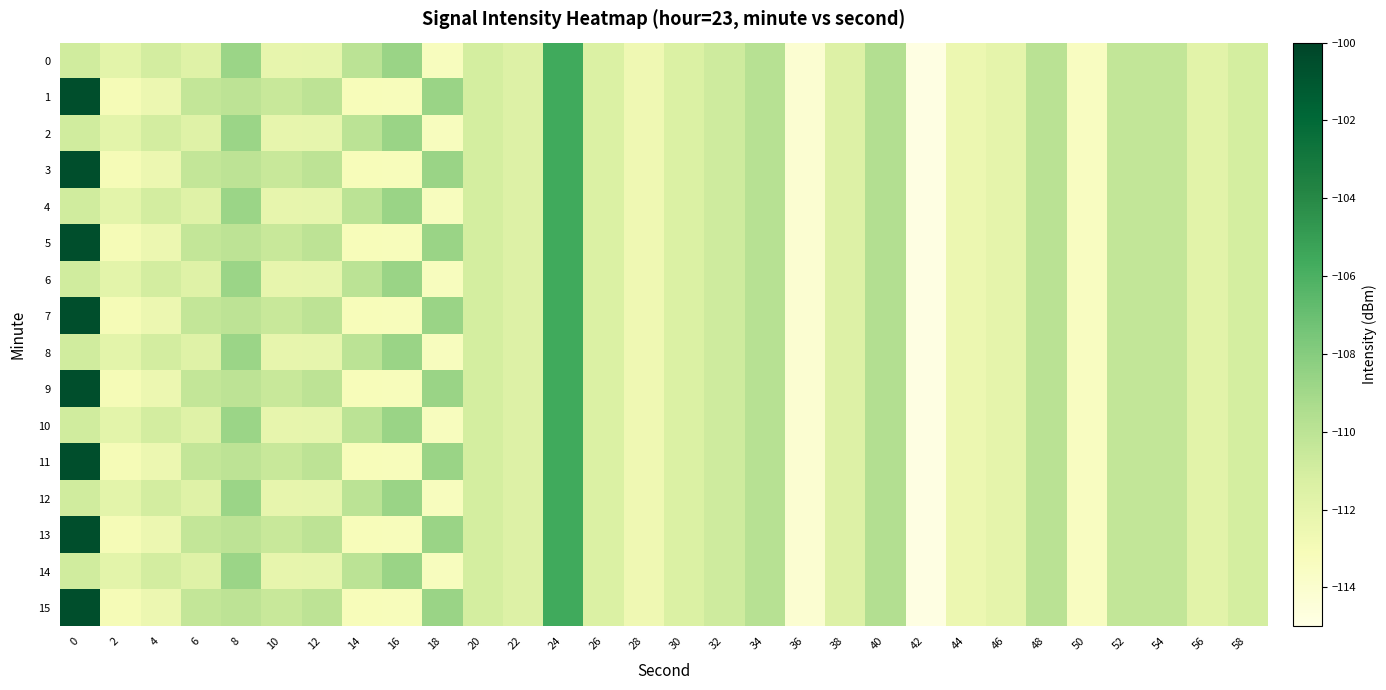

Reading right to left, extract all data points from this chart.

0: 58=-111.1	56=-111.8	54=-110.3	52=-110.3	50=-113.4	48=-109.9	46=-112.0	44=-112.4	42=-114.9	40=-109.6	38=-111.5	36=-114.1	34=-109.8	32=-110.8	30=-111.4	28=-112.6	26=-111.4	24=-105.6	22=-111.5	20=-111.0	18=-113.3	16=-108.7	14=-110.0	12=-112.1	10=-112.2	8=-108.8	6=-111.6	4=-111.0	2=-111.9	0=-110.9
1: 58=-111.1	56=-111.8	54=-110.3	52=-110.3	50=-113.4	48=-109.9	46=-112.0	44=-112.4	42=-114.9	40=-109.6	38=-111.5	36=-114.1	34=-109.8	32=-110.8	30=-111.4	28=-112.6	26=-111.4	24=-105.6	22=-111.5	20=-111.0	18=-108.7	16=-113.2	14=-113.2	12=-110.1	10=-110.5	8=-110.1	6=-110.3	4=-112.5	2=-113.0	0=-100.6
2: 58=-111.1	56=-111.8	54=-110.3	52=-110.3	50=-113.4	48=-109.9	46=-112.0	44=-112.4	42=-114.9	40=-109.6	38=-111.5	36=-114.1	34=-109.8	32=-110.8	30=-111.4	28=-112.6	26=-111.4	24=-105.6	22=-111.5	20=-111.0	18=-113.3	16=-108.7	14=-110.0	12=-112.1	10=-112.2	8=-108.8	6=-111.6	4=-111.0	2=-111.9	0=-110.9
3: 58=-111.1	56=-111.8	54=-110.3	52=-110.3	50=-113.4	48=-109.9	46=-112.0	44=-112.4	42=-114.9	40=-109.6	38=-111.5	36=-114.1	34=-109.8	32=-110.8	30=-111.4	28=-112.6	26=-111.4	24=-105.6	22=-111.5	20=-111.0	18=-108.7	16=-113.2	14=-113.2	12=-110.1	10=-110.5	8=-110.1	6=-110.3	4=-112.5	2=-113.0	0=-100.6
4: 58=-111.1	56=-111.8	54=-110.3	52=-110.3	50=-113.4	48=-109.9	46=-112.0	44=-112.4	42=-114.9	40=-109.6	38=-111.5	36=-114.1	34=-109.8	32=-110.8	30=-111.4	28=-112.6	26=-111.4	24=-105.6	22=-111.5	20=-111.0	18=-113.3	16=-108.7	14=-110.0	12=-112.1	10=-112.2	8=-108.8	6=-111.6	4=-111.0	2=-111.9	0=-110.9
5: 58=-111.1	56=-111.8	54=-110.3	52=-110.3	50=-113.4	48=-109.9	46=-112.0	44=-112.4	42=-114.9	40=-109.6	38=-111.5	36=-114.1	34=-109.8	32=-110.8	30=-111.4	28=-112.6	26=-111.4	24=-105.6	22=-111.5	20=-111.0	18=-108.7	16=-113.2	14=-113.2	12=-110.1	10=-110.5	8=-110.1	6=-110.3	4=-112.5	2=-113.0	0=-100.6
6: 58=-111.1	56=-111.8	54=-110.3	52=-110.3	50=-113.4	48=-109.9	46=-112.0	44=-112.4	42=-114.9	40=-109.6	38=-111.5	36=-114.1	34=-109.8	32=-110.8	30=-111.4	28=-112.6	26=-111.4	24=-105.6	22=-111.5	20=-111.0	18=-113.3	16=-108.7	14=-110.0	12=-112.1	10=-112.2	8=-108.8	6=-111.6	4=-111.0	2=-111.9	0=-110.9
7: 58=-111.1	56=-111.8	54=-110.3	52=-110.3	50=-113.4	48=-109.9	46=-112.0	44=-112.4	42=-114.9	40=-109.6	38=-111.5	36=-114.1	34=-109.8	32=-110.8	30=-111.4	28=-112.6	26=-111.4	24=-105.6	22=-111.5	20=-111.0	18=-108.7	16=-113.2	14=-113.2	12=-110.1	10=-110.5	8=-110.1	6=-110.3	4=-112.5	2=-113.0	0=-100.6
8: 58=-111.1	56=-111.8	54=-110.3	52=-110.3	50=-113.4	48=-109.9	46=-112.0	44=-112.4	42=-114.9	40=-109.6	38=-111.5	36=-114.1	34=-109.8	32=-110.8	30=-111.4	28=-112.6	26=-111.4	24=-105.6	22=-111.5	20=-111.0	18=-113.3	16=-108.7	14=-110.0	12=-112.1	10=-112.2	8=-108.8	6=-111.6	4=-111.0	2=-111.9	0=-110.9
9: 58=-111.1	56=-111.8	54=-110.3	52=-110.3	50=-113.4	48=-109.9	46=-112.0	44=-112.4	42=-114.9	40=-109.6	38=-111.5	36=-114.1	34=-109.8	32=-110.8	30=-111.4	28=-112.6	26=-111.4	24=-105.6	22=-111.5	20=-111.0	18=-108.7	16=-113.2	14=-113.2	12=-110.1	10=-110.5	8=-110.1	6=-110.3	4=-112.5	2=-113.0	0=-100.6
10: 58=-111.1	56=-111.8	54=-110.3	52=-110.3	50=-113.4	48=-109.9	46=-112.0	44=-112.4	42=-114.9	40=-109.6	38=-111.5	36=-114.1	34=-109.8	32=-110.8	30=-111.4	28=-112.6	26=-111.4	24=-105.6	22=-111.5	20=-111.0	18=-113.3	16=-108.7	14=-110.0	12=-112.1	10=-112.2	8=-108.8	6=-111.6	4=-111.0	2=-111.9	0=-110.9
11: 58=-111.1	56=-111.8	54=-110.3	52=-110.3	50=-113.4	48=-109.9	46=-112.0	44=-112.4	42=-114.9	40=-109.6	38=-111.5	36=-114.1	34=-109.8	32=-110.8	30=-111.4	28=-112.6	26=-111.4	24=-105.6	22=-111.5	20=-111.0	18=-108.7	16=-113.2	14=-113.2	12=-110.1	10=-110.5	8=-110.1	6=-110.3	4=-112.5	2=-113.0	0=-100.6
12: 58=-111.1	56=-111.8	54=-110.3	52=-110.3	50=-113.4	48=-109.9	46=-112.0	44=-112.4	42=-114.9	40=-109.6	38=-111.5	36=-114.1	34=-109.8	32=-110.8	30=-111.4	28=-112.6	26=-111.4	24=-105.6	22=-111.5	20=-111.0	18=-113.3	16=-108.7	14=-110.0	12=-112.1	10=-112.2	8=-108.8	6=-111.6	4=-111.0	2=-111.9	0=-110.9
13: 58=-111.1	56=-111.8	54=-110.3	52=-110.3	50=-113.4	48=-109.9	46=-112.0	44=-112.4	42=-114.9	40=-109.6	38=-111.5	36=-114.1	34=-109.8	32=-110.8	30=-111.4	28=-112.6	26=-111.4	24=-105.6	22=-111.5	20=-111.0	18=-108.7	16=-113.2	14=-113.2	12=-110.1	10=-110.5	8=-110.1	6=-110.3	4=-112.5	2=-113.0	0=-100.6
14: 58=-111.1	56=-111.8	54=-110.3	52=-110.3	50=-113.4	48=-109.9	46=-112.0	44=-112.4	42=-114.9	40=-109.6	38=-111.5	36=-114.1	34=-109.8	32=-110.8	30=-111.4	28=-112.6	26=-111.4	24=-105.6	22=-111.5	20=-111.0	18=-113.3	16=-108.7	14=-110.0	12=-112.1	10=-112.2	8=-108.8	6=-111.6	4=-111.0	2=-111.9	0=-110.9
15: 58=-111.1	56=-111.8	54=-110.3	52=-110.3	50=-113.4	48=-109.9	46=-112.0	44=-112.4	42=-114.9	40=-109.6	38=-111.5	36=-114.1	34=-109.8	32=-110.8	30=-111.4	28=-112.6	26=-111.4	24=-105.6	22=-111.5	20=-111.0	18=-108.7	16=-113.2	14=-113.2	12=-110.1	10=-110.5	8=-110.1	6=-110.3	4=-112.5	2=-113.0	0=-100.6